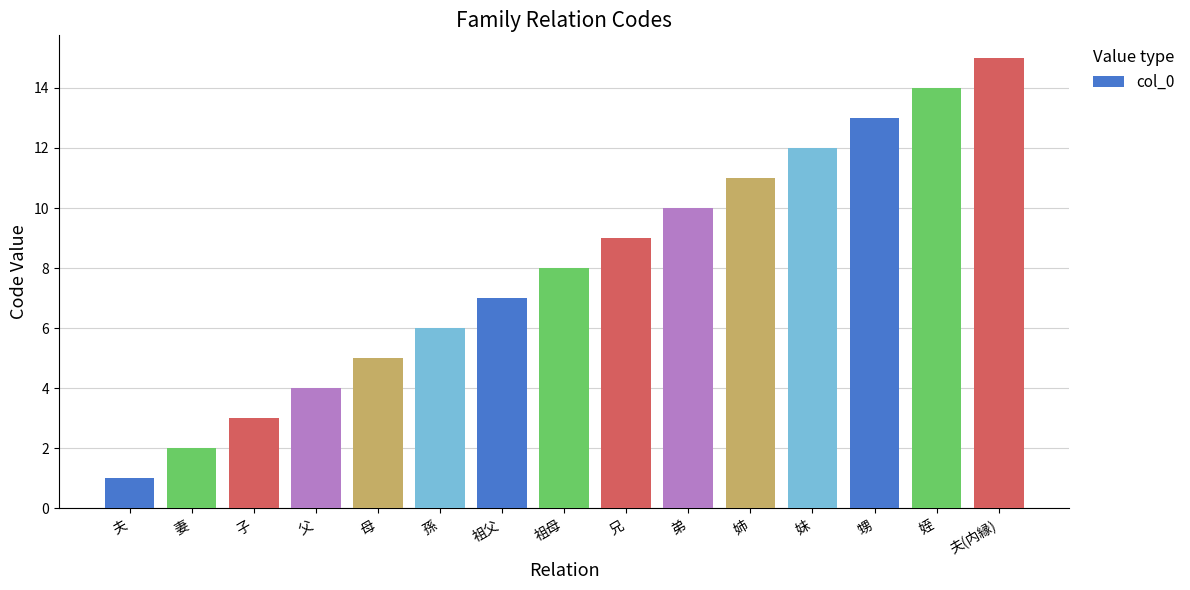

How many data points are less than 8?

7